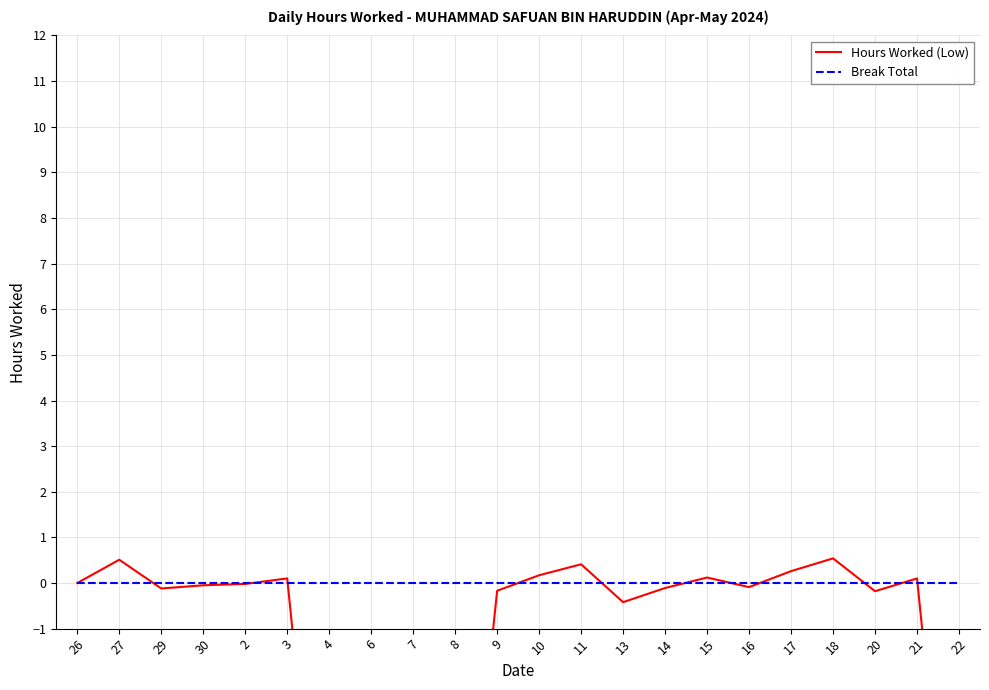

After their last crossing, which series has the higher values: Break Total or Hours Worked (Low)?

Break Total